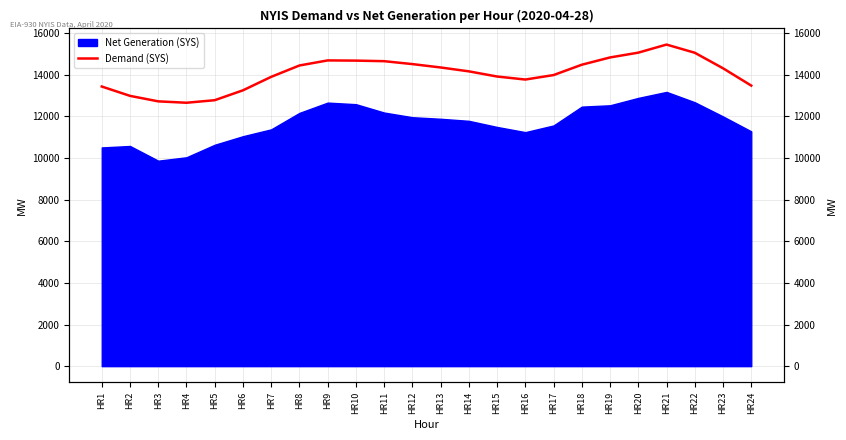

Where is the first local maximum?

HR9